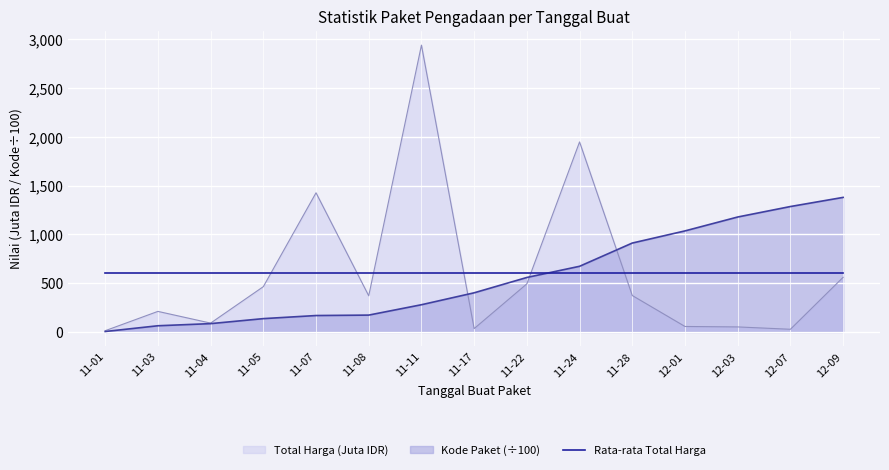

Which series ends up on top after the final intersection of Kode Paket and Total Harga (Juta IDR)?

Kode Paket